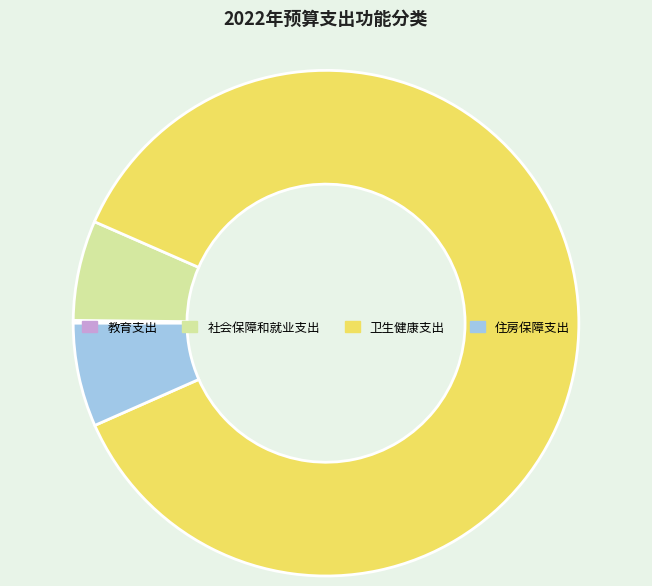

Does any single category account for the majority?

Yes